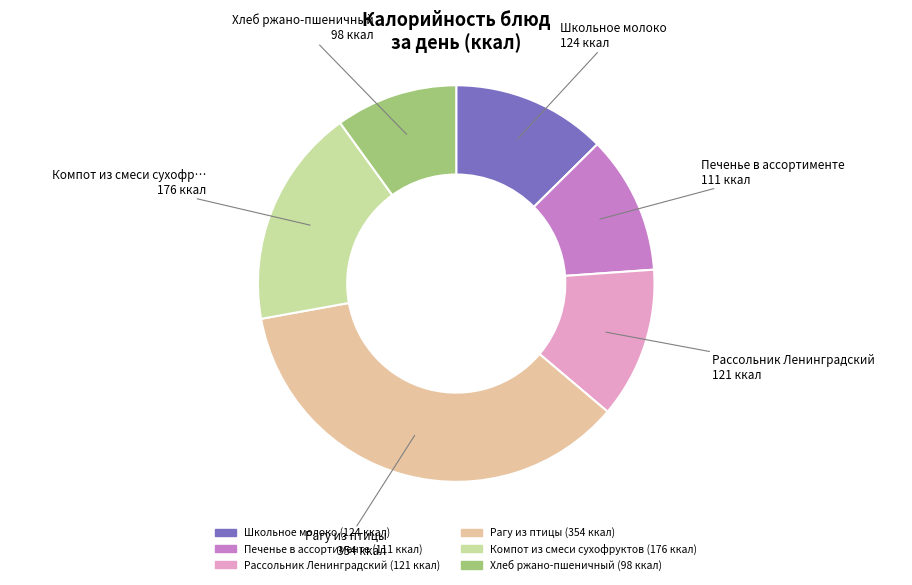

Between Рагу из птицы and Хлеб ржано-пшеничный, which is larger?

Рагу из птицы